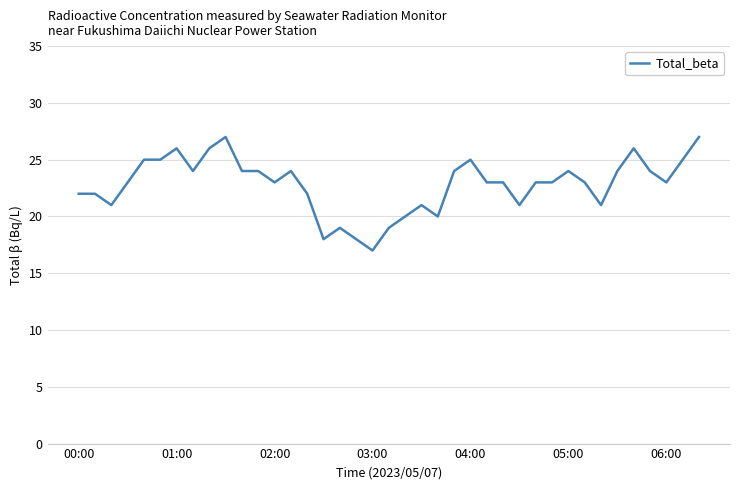

What is the smallest value displayed?

17